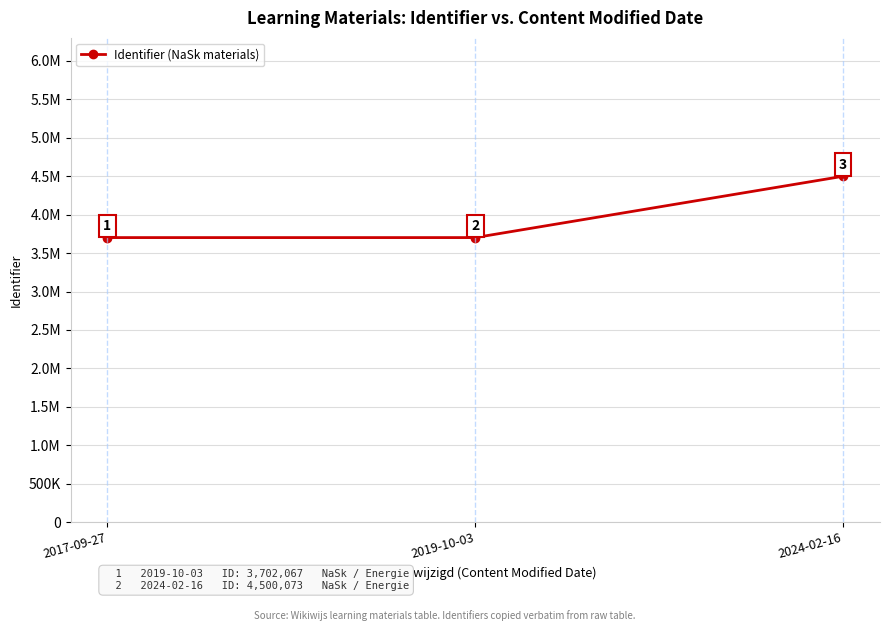

What is the average value?

3968071